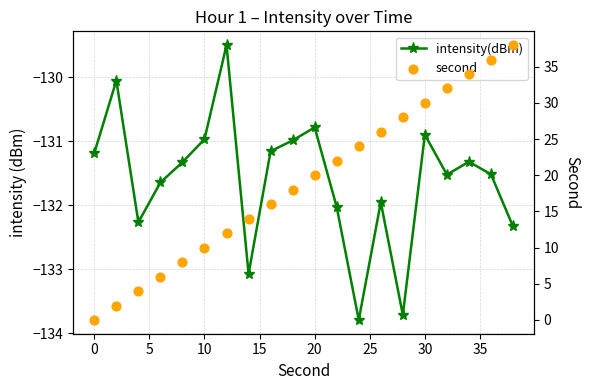

At how many categories does at least one series exceed -69?

20